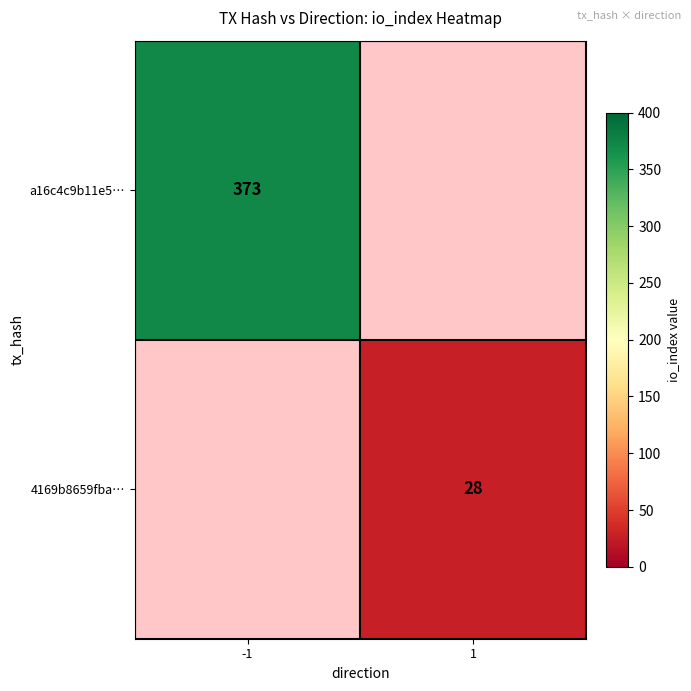

True or false: a16c4c9b11e5… has a value of 373 at -1.

True